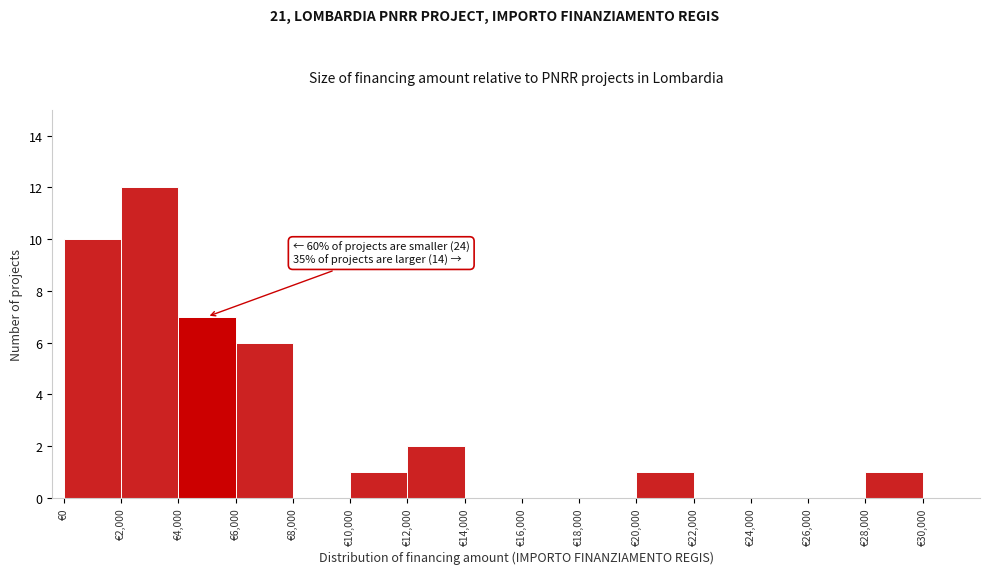

Which range on the x-axis has the tallest bar?

2000 to 4000